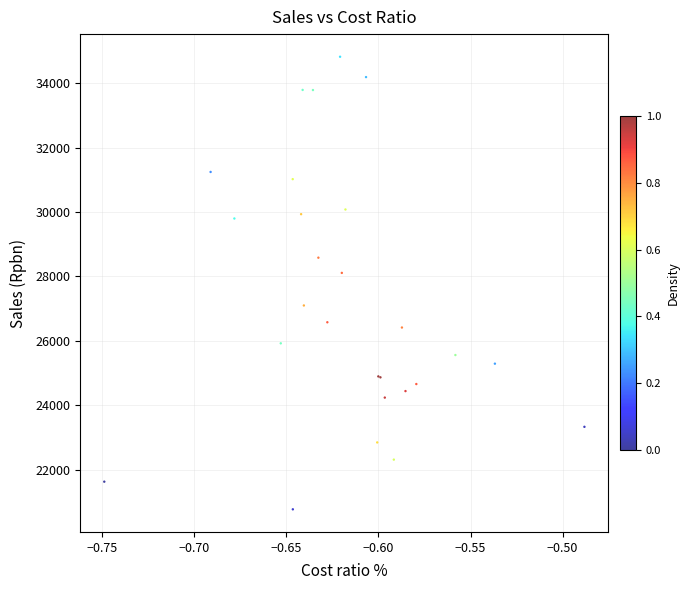

What Y value in the scatter plot is closest to 27794?

28109.0